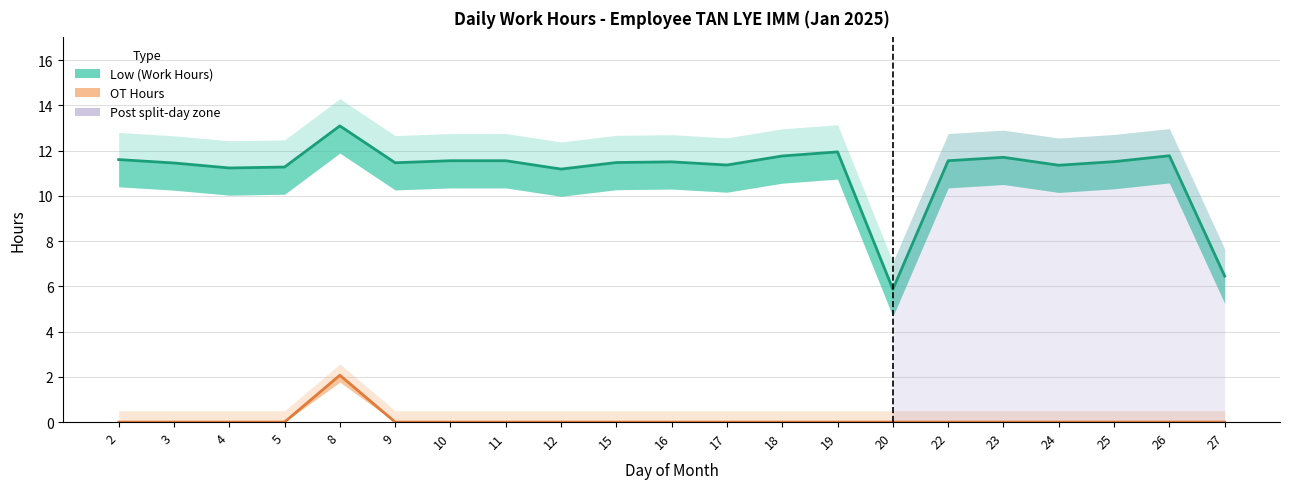

True or false: OT Hours has a value of 1.2 at 23.

False